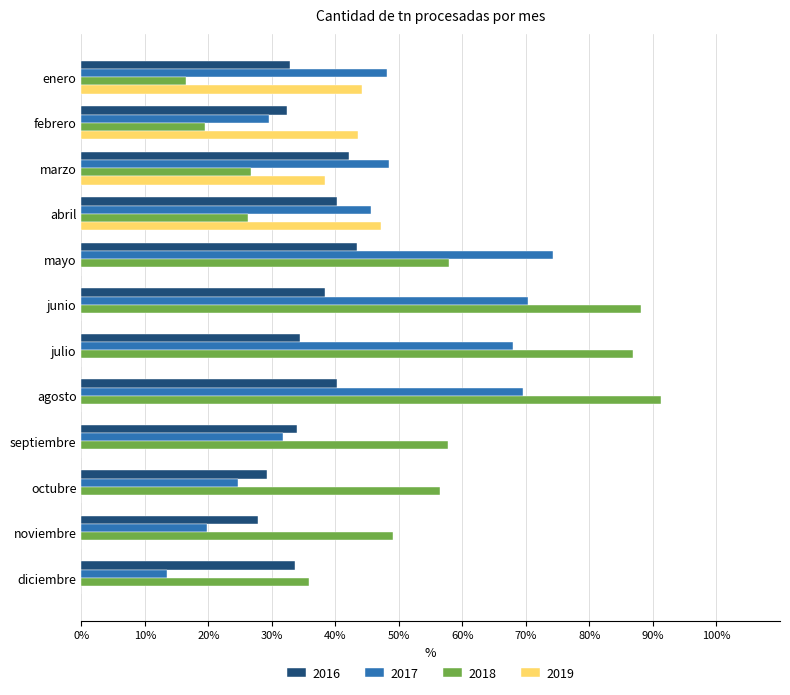

Is the value of 2018 at febrero greater than the value of 2016 at junio?

No